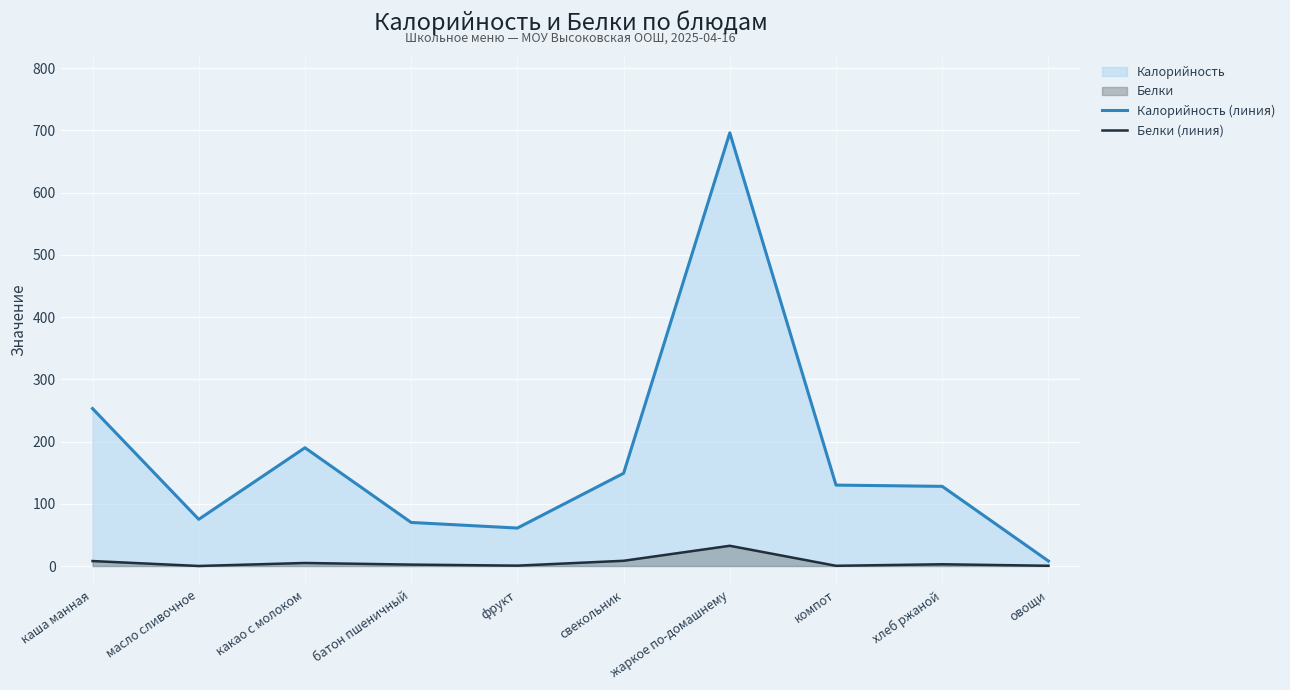

Count the number of categories in the chart.

10